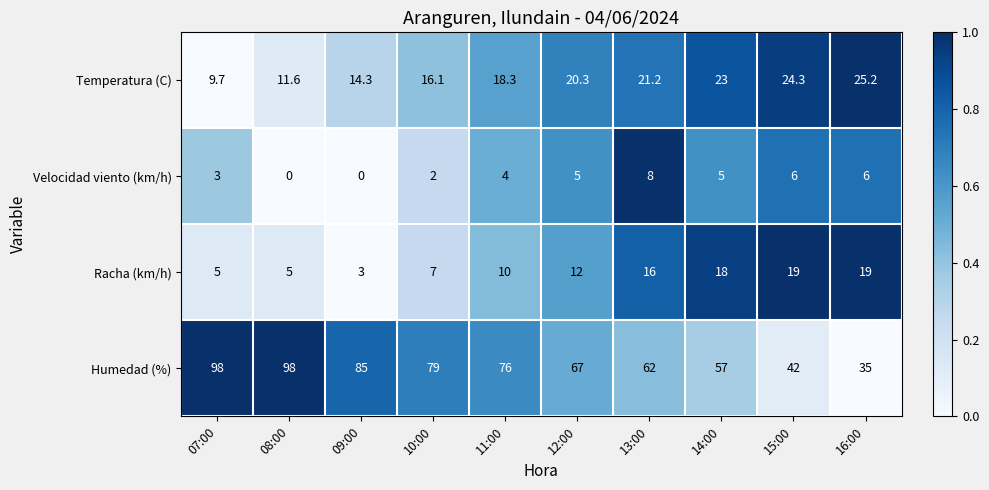

Rank the series by their maximum value, from lowest to highest.

Velocidad viento (km/h), Racha (km/h), Temperatura (C), Humedad (%)